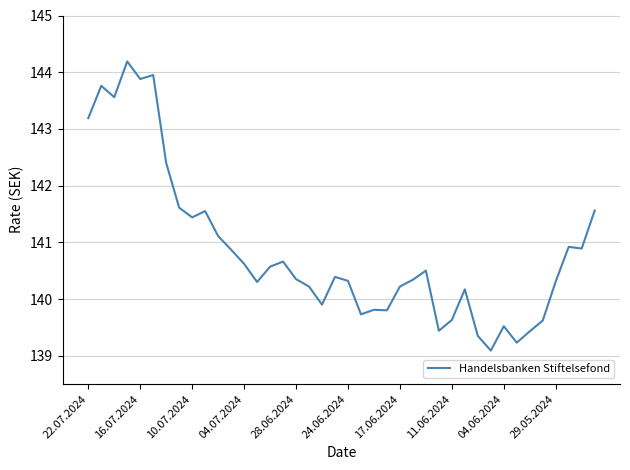

Is this an area chart (filled region under the line)?

No